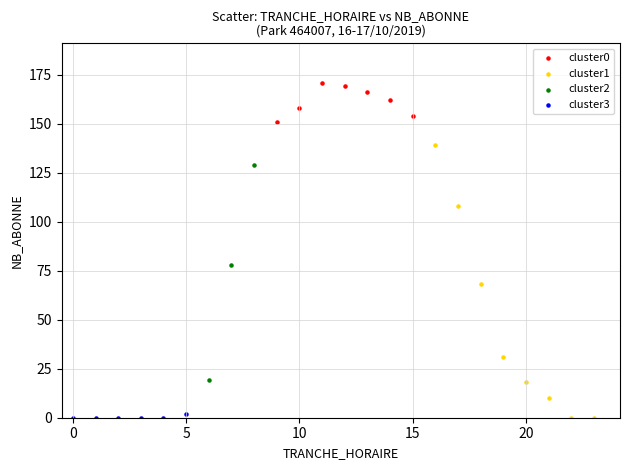

Which series contains the highest Y value?

cluster0